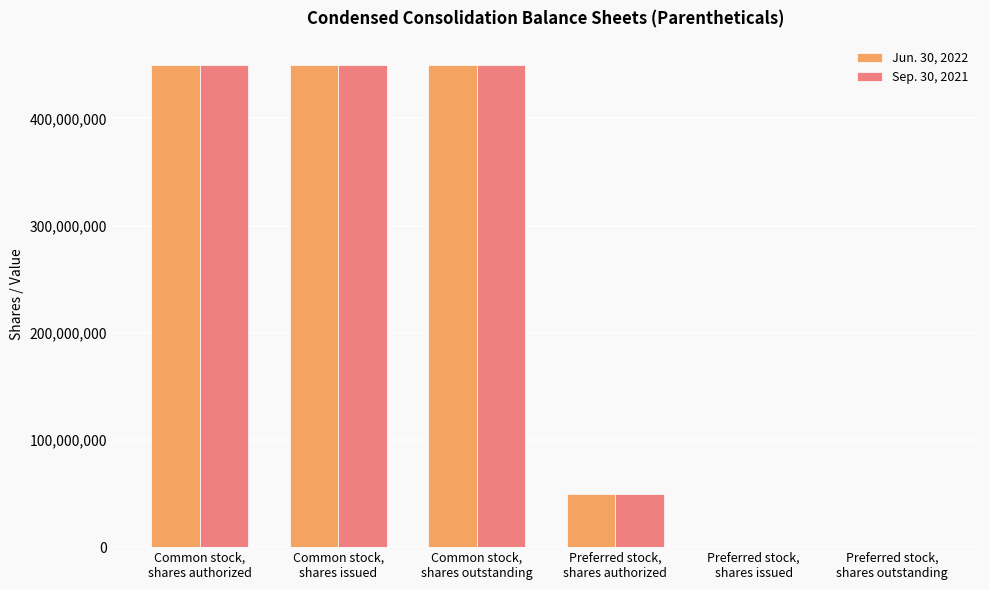

Count the number of data series in this chart.

2